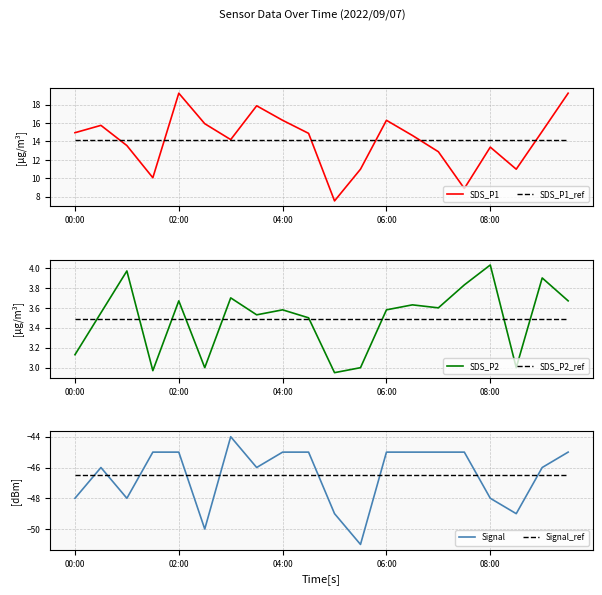

Between 10 and 6, which is larger?

6